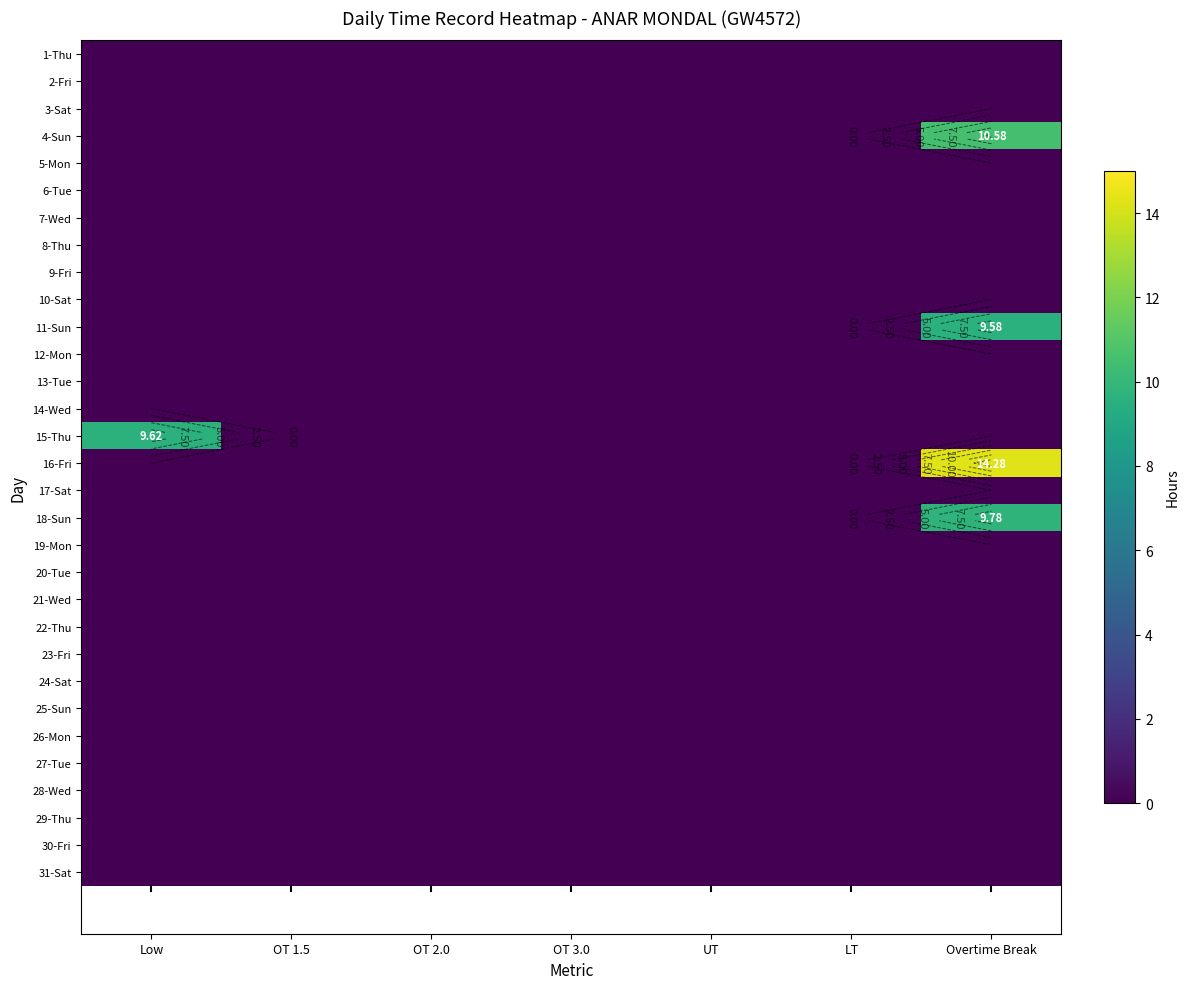

List the labels in order of 1-Thu value, smallest first.

Low, OT 1.5, OT 2.0, OT 3.0, UT, LT, Overtime Break